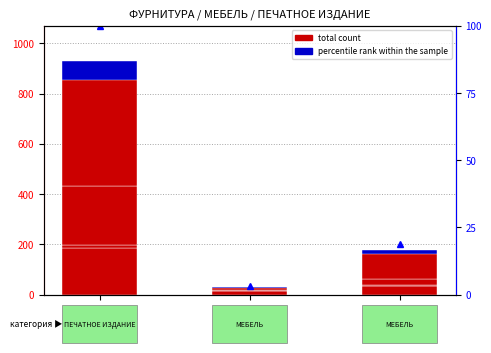

Does the chart contain any negative values?

No